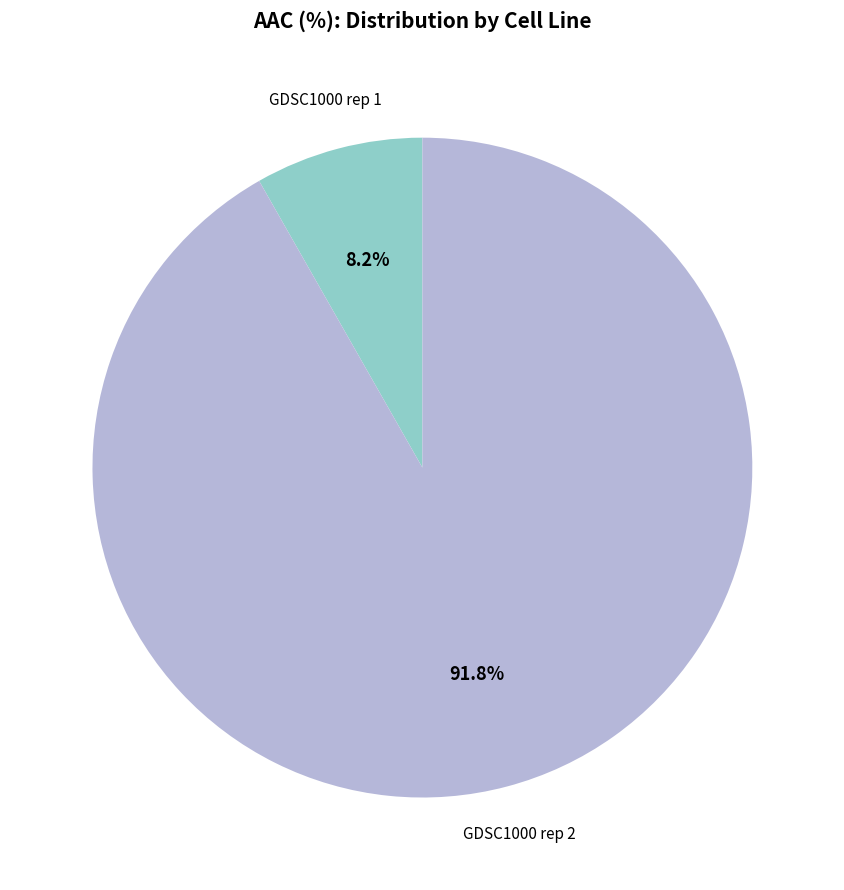

Is there any slice that represents more than half of the pie?

Yes